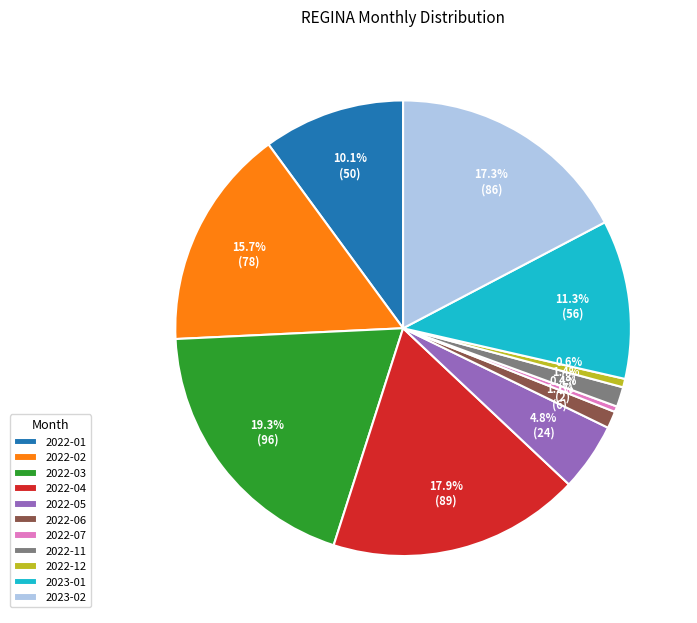

What is the ratio of the value at 2022-11 to the value at 2022-05?

0.3